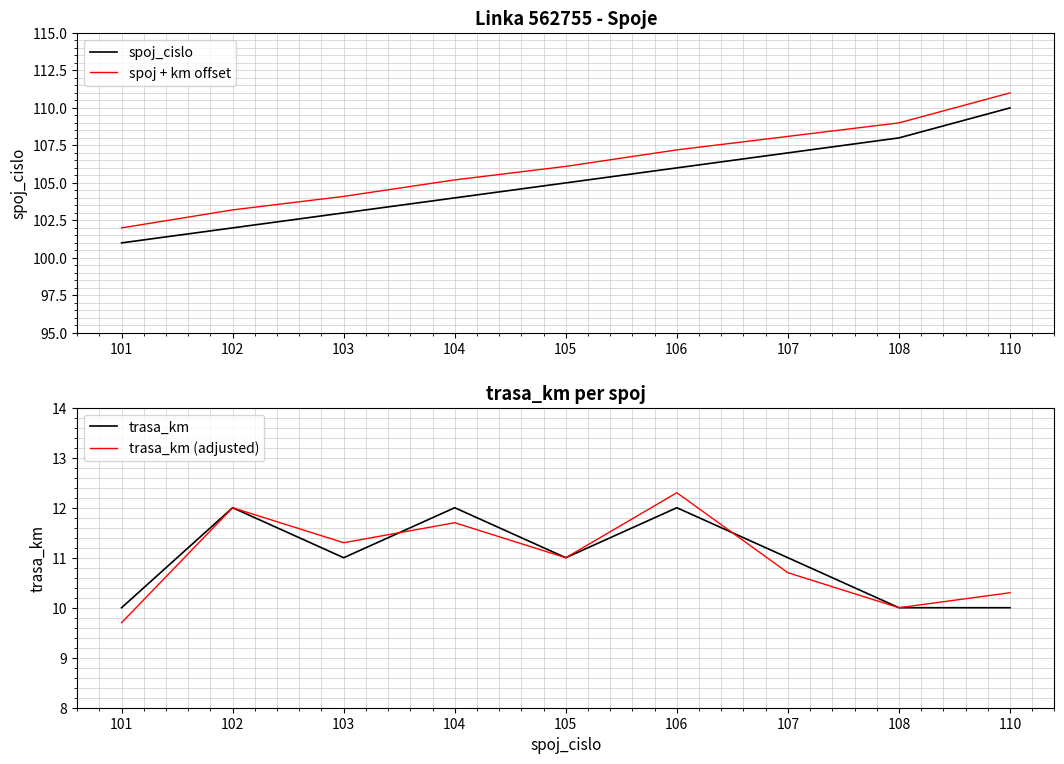

True or false: spoj_cislo has a value of 104.0 at 104.

True